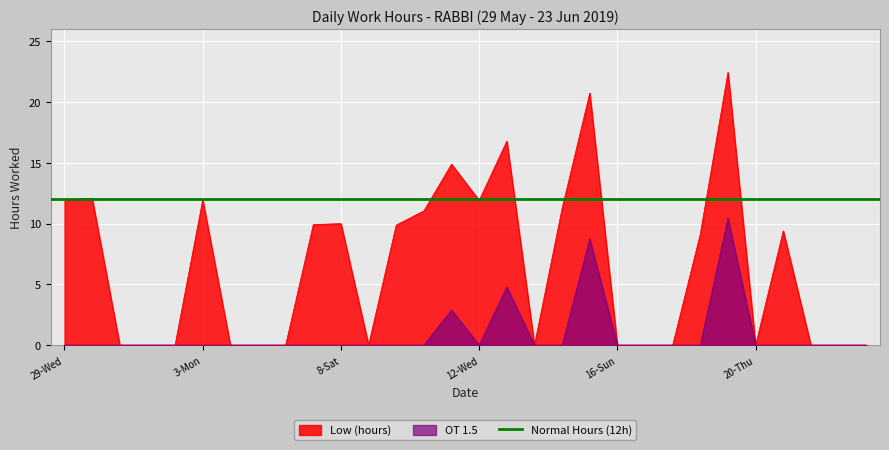

Is the value of Low (hours) at 14-Fri greater than the value of OT 1.5 at 7-Fri?

No